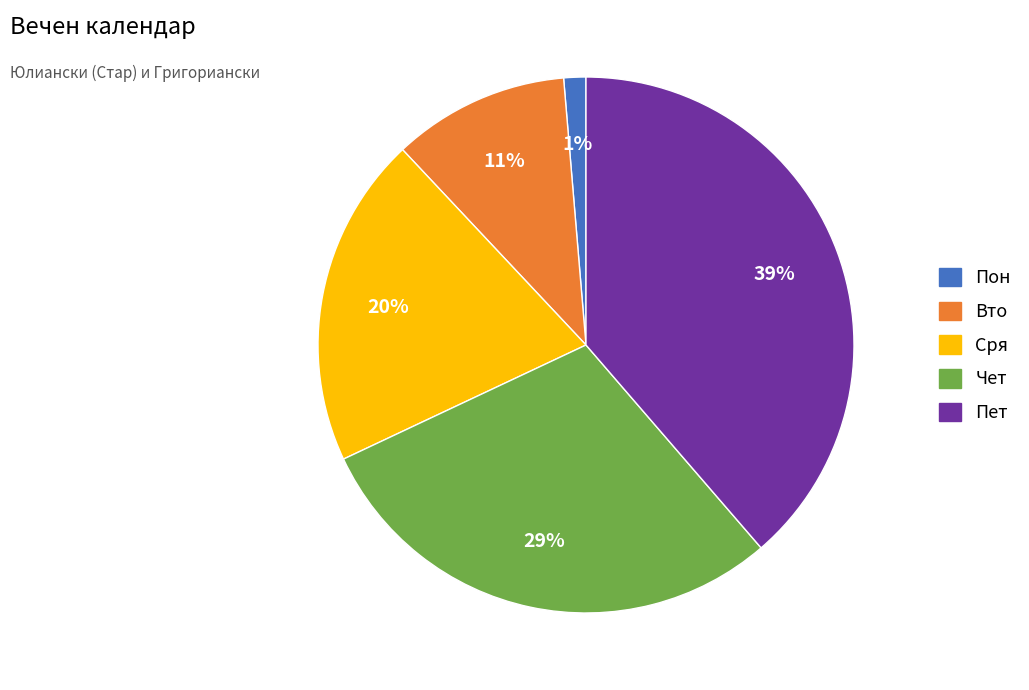

Between Пон and Вто, which is larger?

Вто